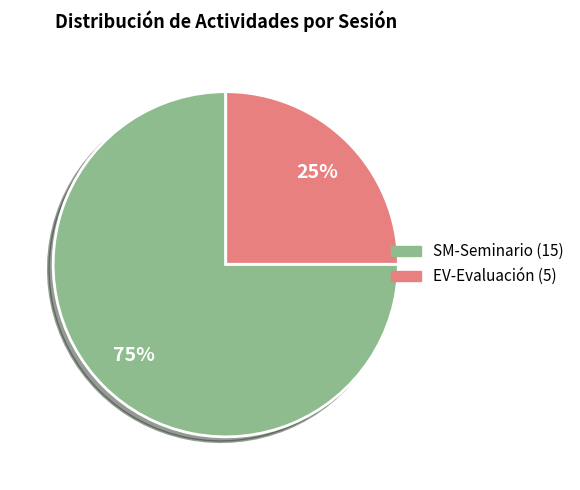

Does SM-Seminario account for over 50% of the chart?

Yes